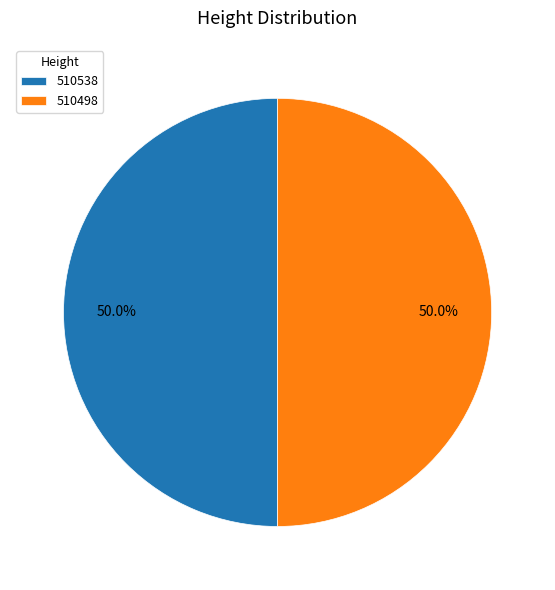

Combined, what portion of the pie is 510498 and 510538?

100.0%